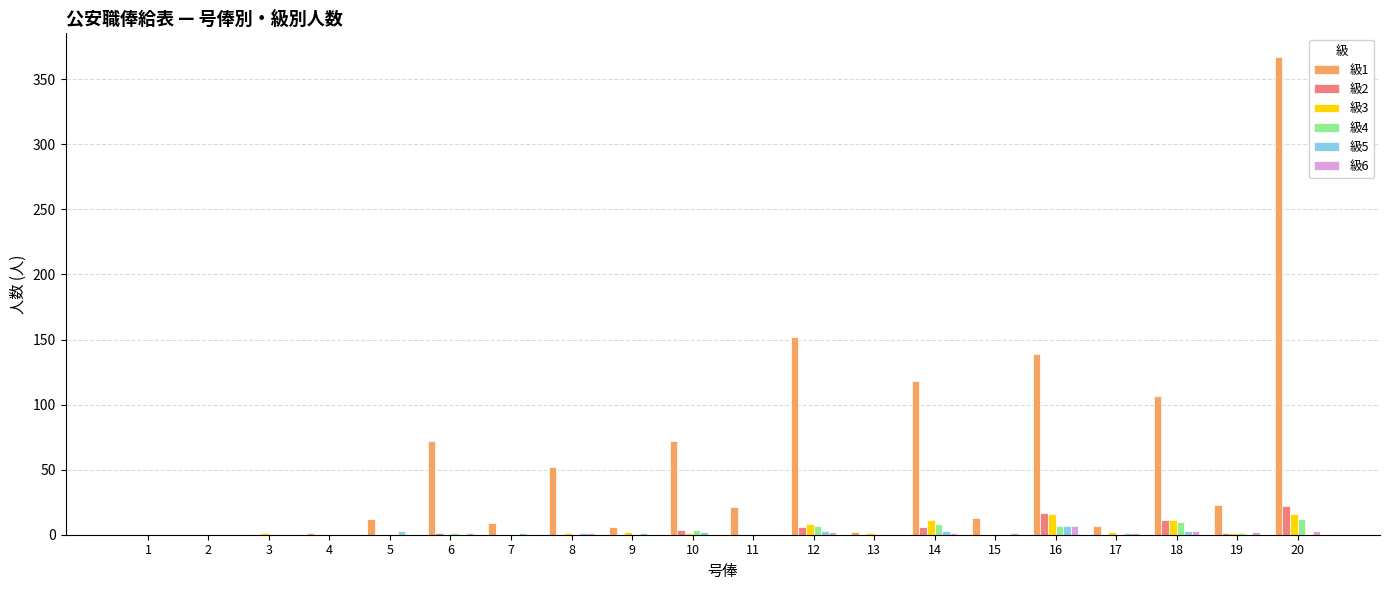

True or false: 級4 has a value of 0 at 17.

True